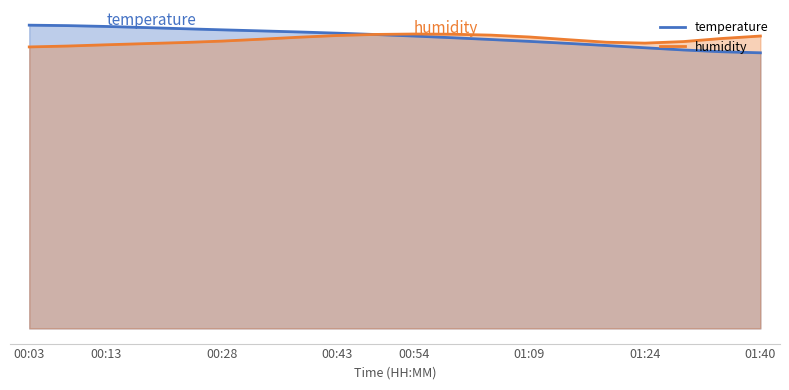

Reading right to left, transcribe all the data shown in this chart.

10.3	10.4	10.4	10.5	10.6	10.7	10.7	10.8	10.9	10.9	11.0	11.0	11.1	11.1	11.2	11.2	11.3	11.3	11.3	11.3